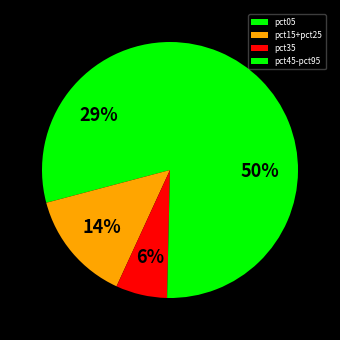

To the nearest percent, what is the difference between the largest and smallest slice percentages?

44%